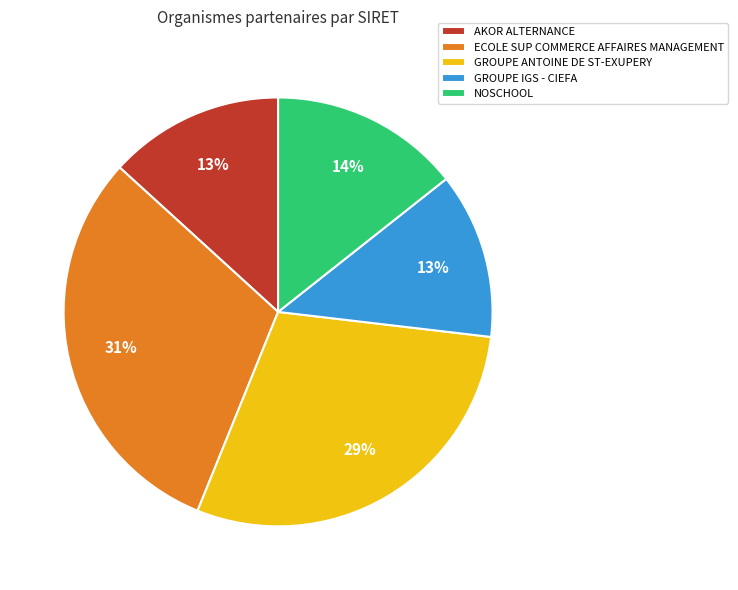

To the nearest percent, what percentage of the pie is ECOLE SUP COMMERCE AFFAIRES MANAGEMENT?

31%